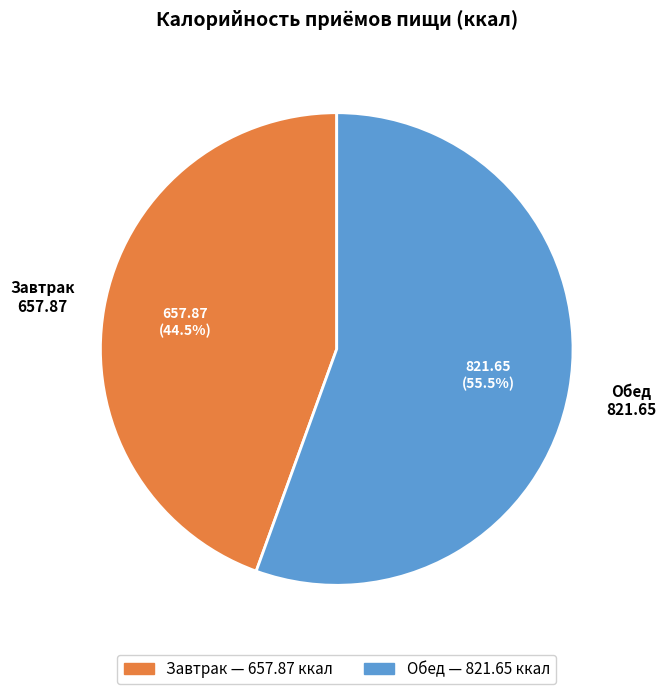

How many slices are in this pie chart?

2